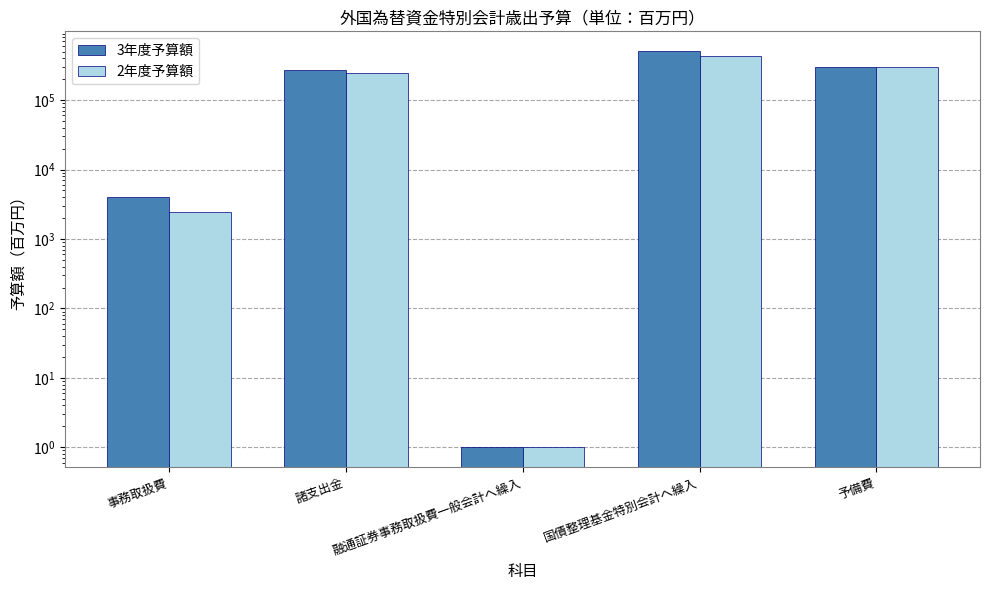

What is the difference between the 2年度予算額 values at 国債整理基金特別会計へ繰入 and 融通証券事務取扱費一般会計へ繰入?

431601